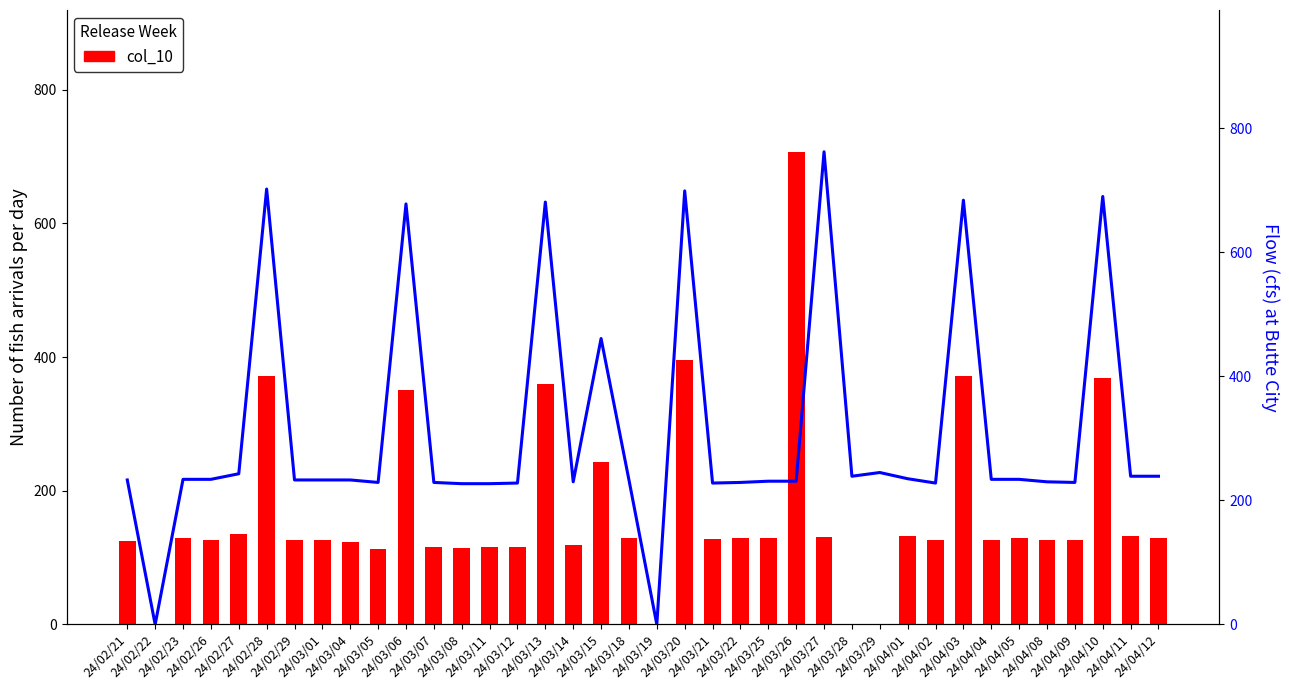

How many values in col_11 are above zero?

36